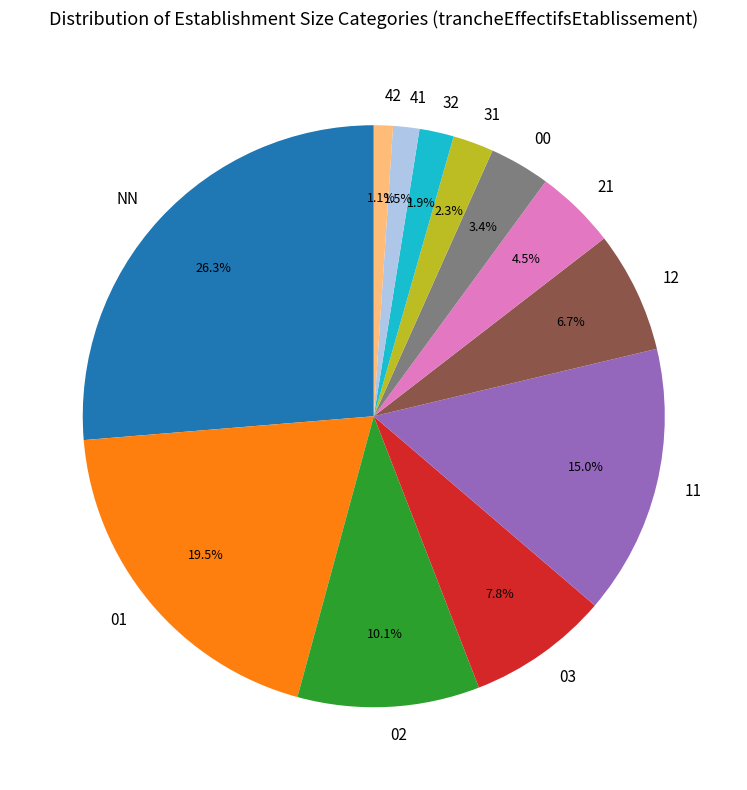

Do 12 and 02 together represent more than half of the pie?

No